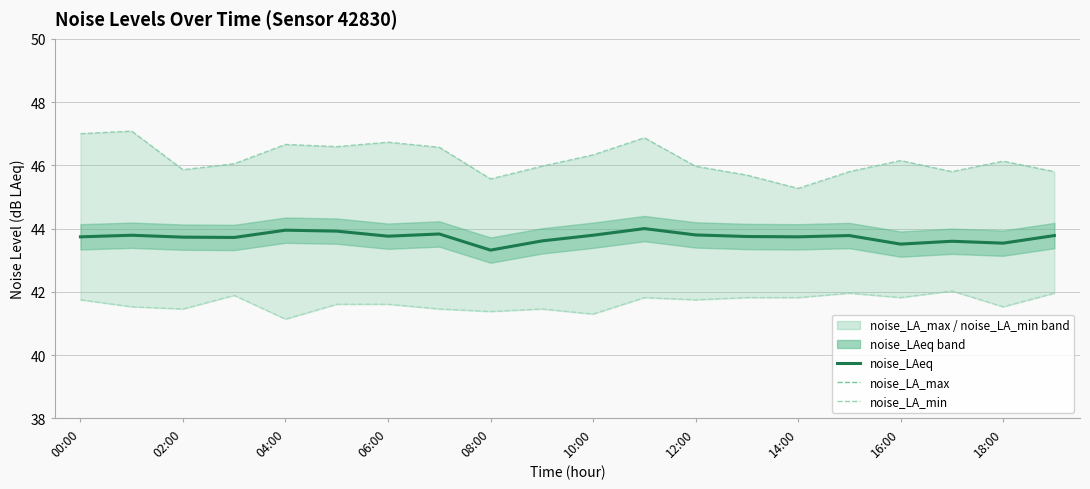

True or false: noise_LA_min has more than 0 points higher than both neighbors.

True